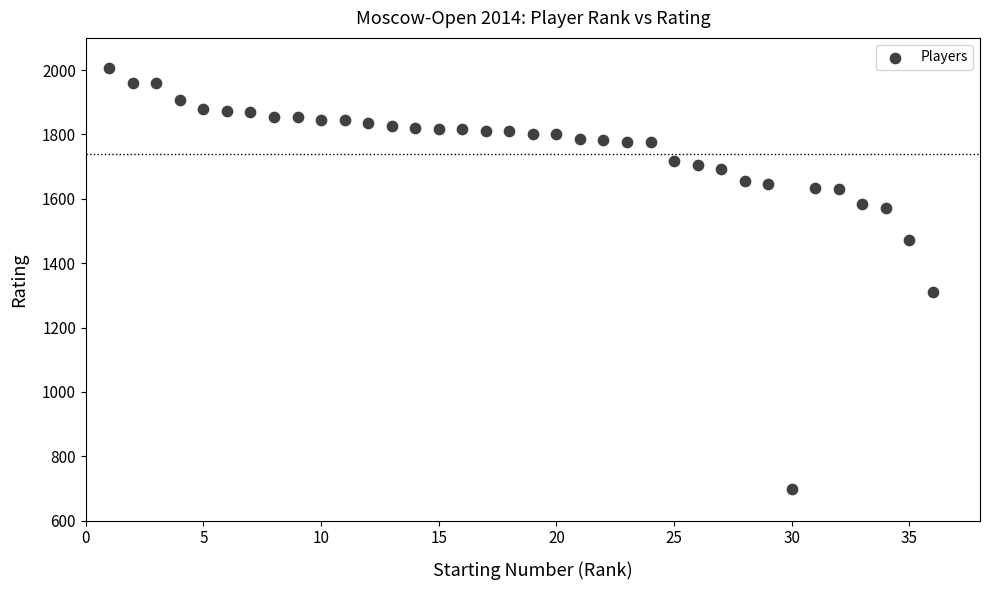

What Y value in the scatter plot is closest to 1354?

1309